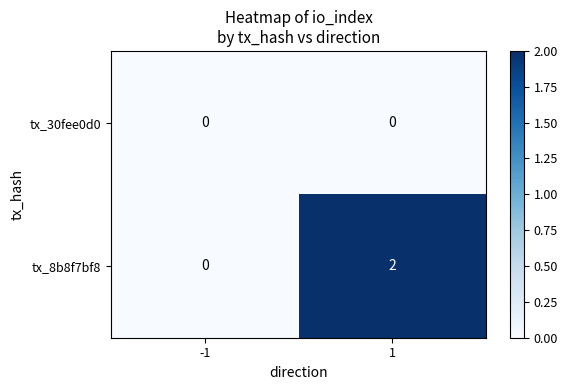

Rank the series by their average value, from highest to lowest.

tx_8b8f7bf8, tx_30fee0d0